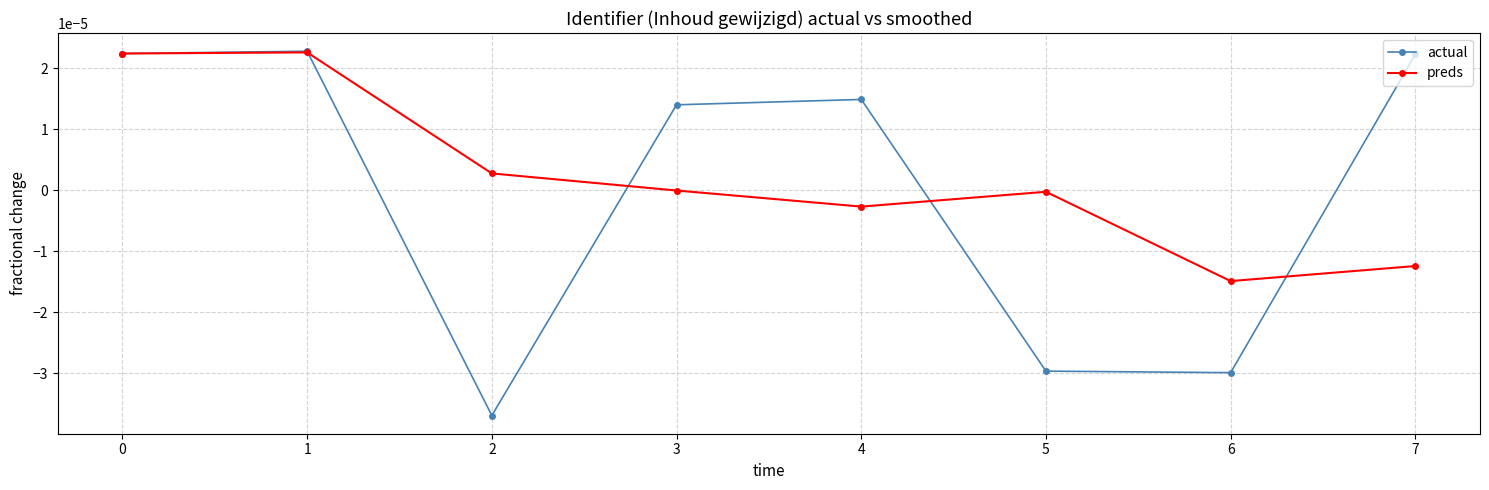

Is the value of actual at 6 greater than the value of preds at 2?

No